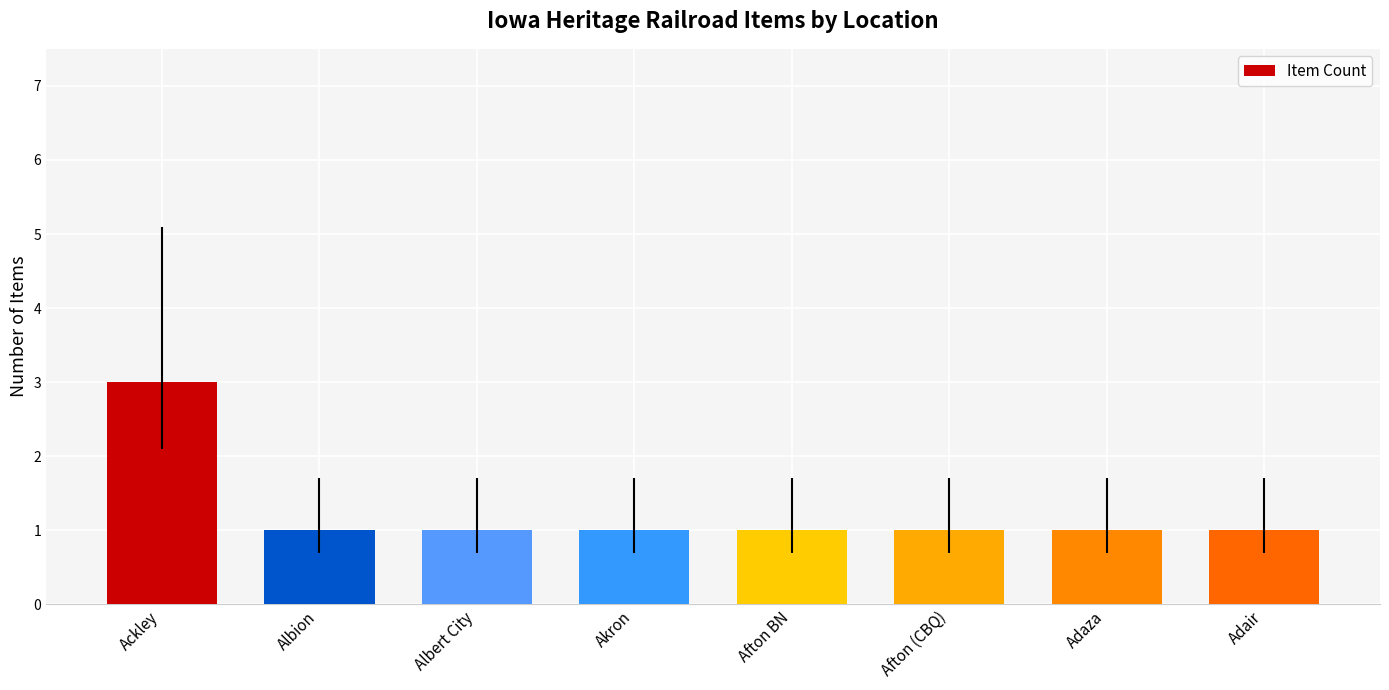

Are the bars grouped side by side (vs. stacked)?

No